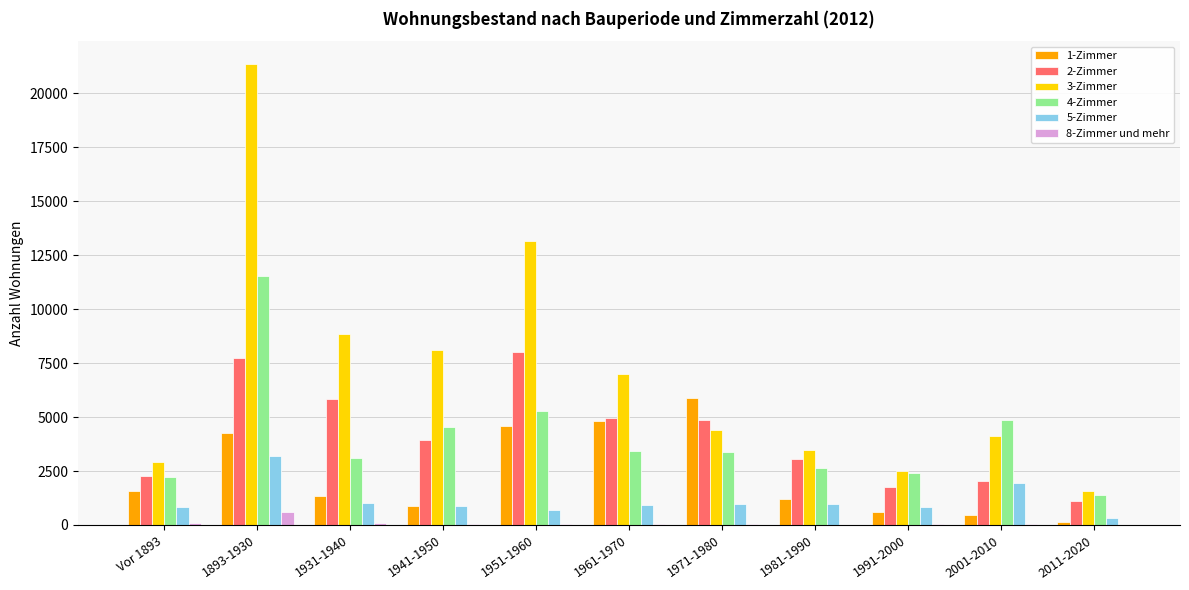

What is the highest value of the 4-Zimmer series?

11542